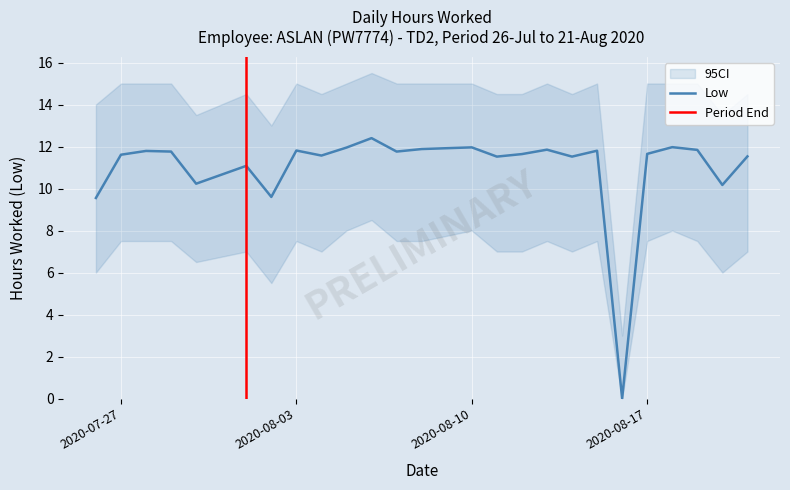

What is the difference between the maximum and second lowest values?

2.8